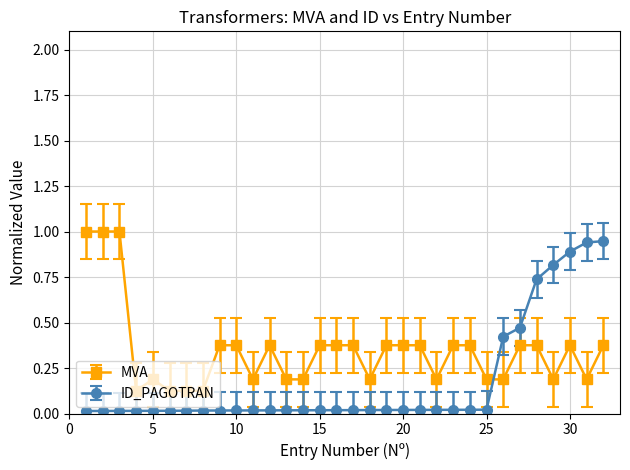

Which series ends up on top after the final intersection of MVA and ID_PAGOTRAN?

ID_PAGOTRAN